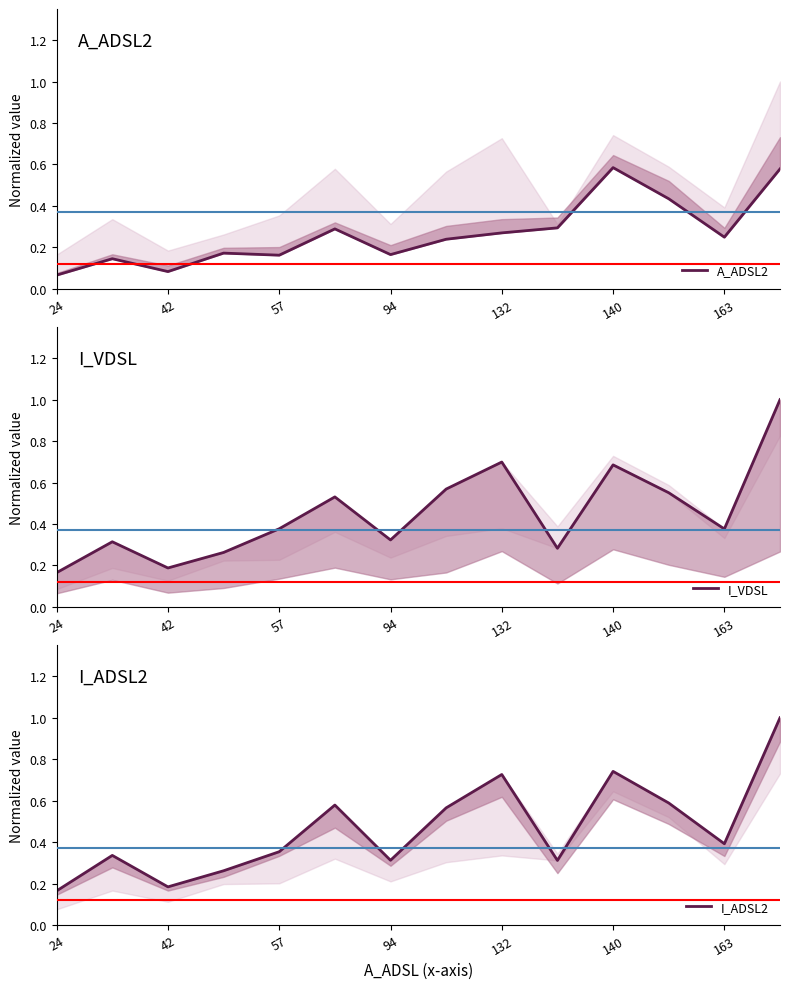

The A_ADSL2 series shows 0.2 at 94. True or false?

True